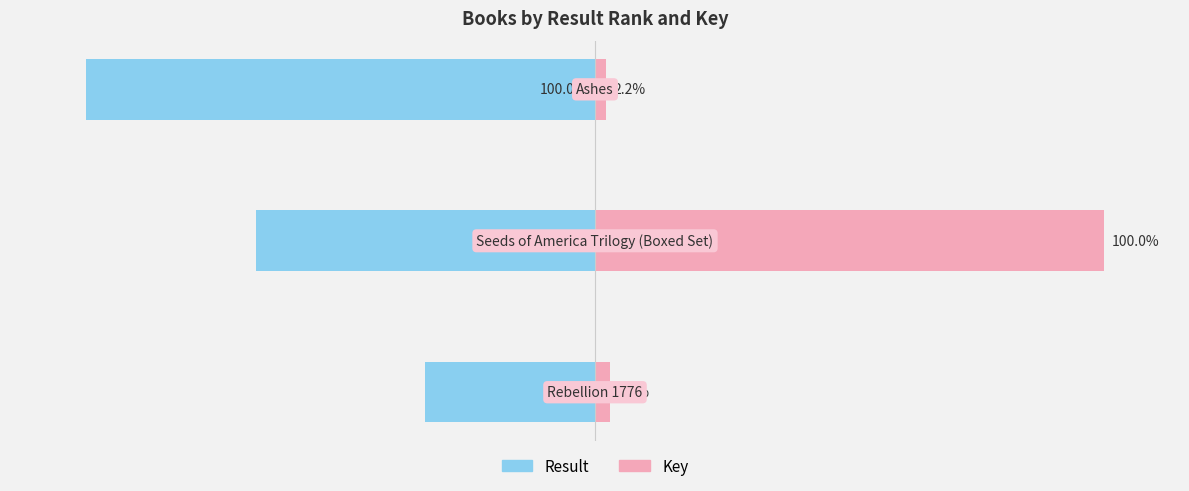

What is the sum of the Key values at 1 and 2?

102.2